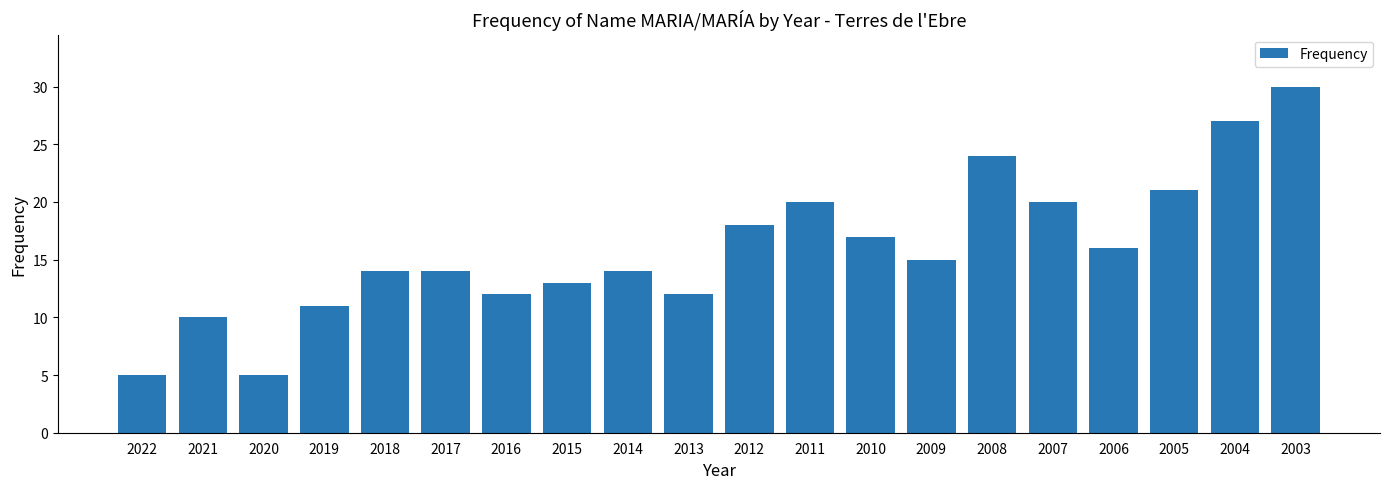

What is the smallest value displayed?

5